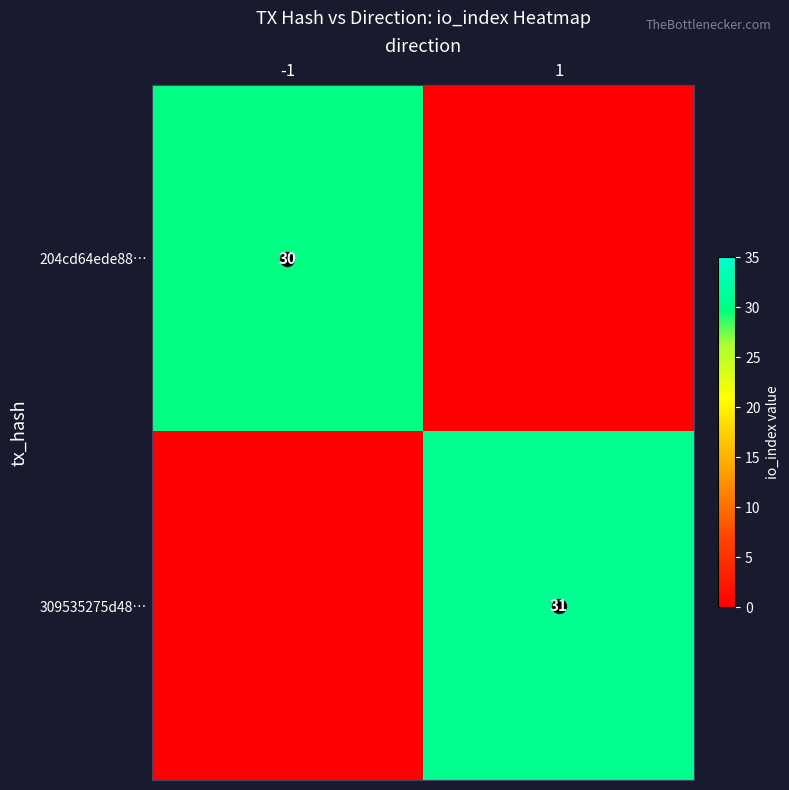

Between -1 and 1, which series saw the biggest shift?

309535275d48…